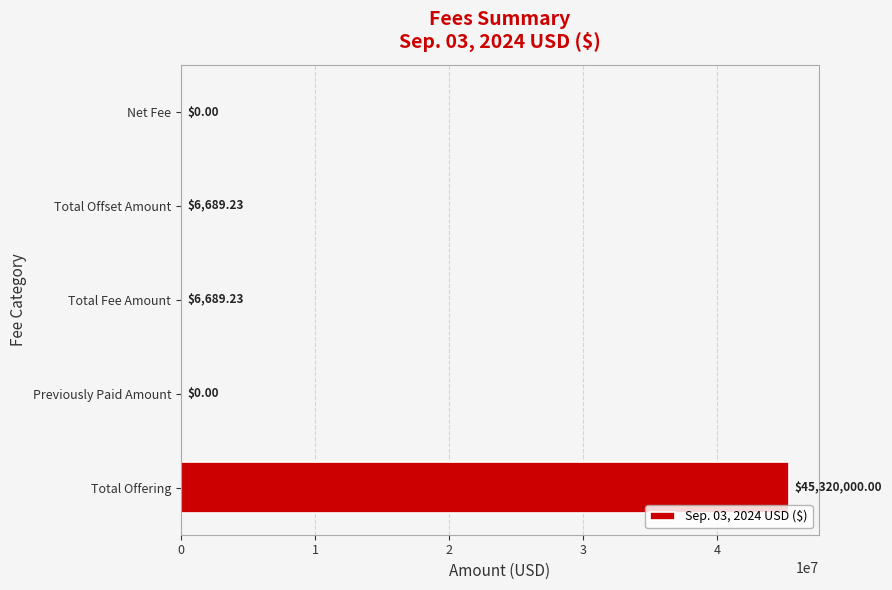

What is the change in value from Total Offering to Net Fee?

-45320000.0